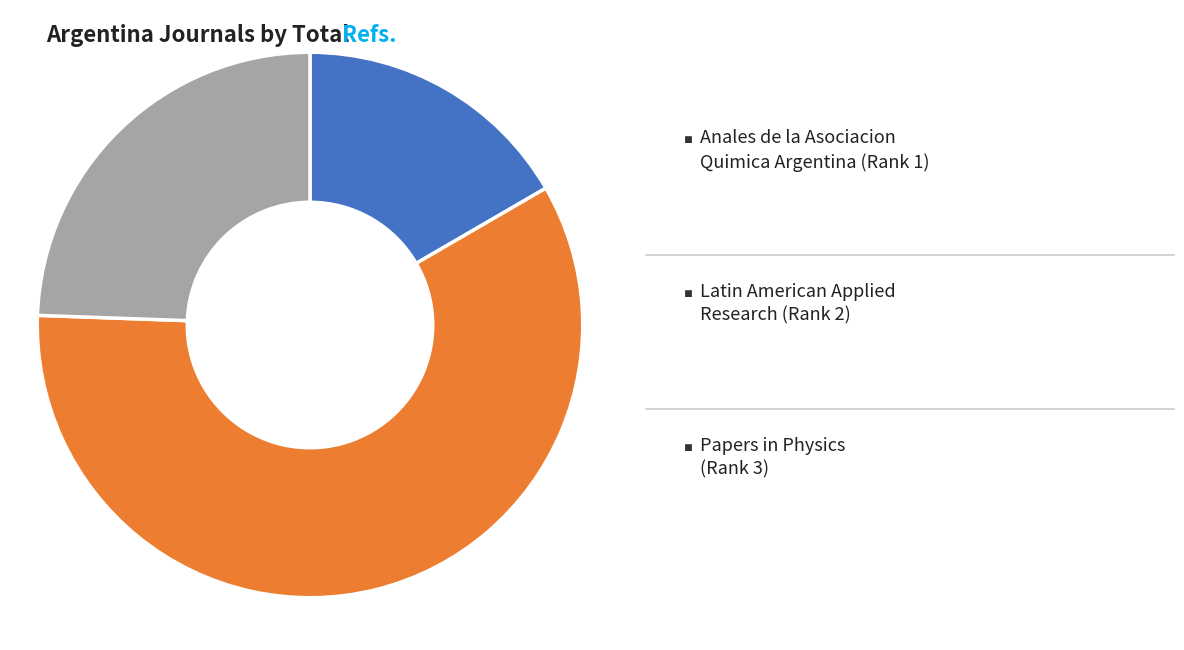

Is there a majority slice in this chart?

Yes